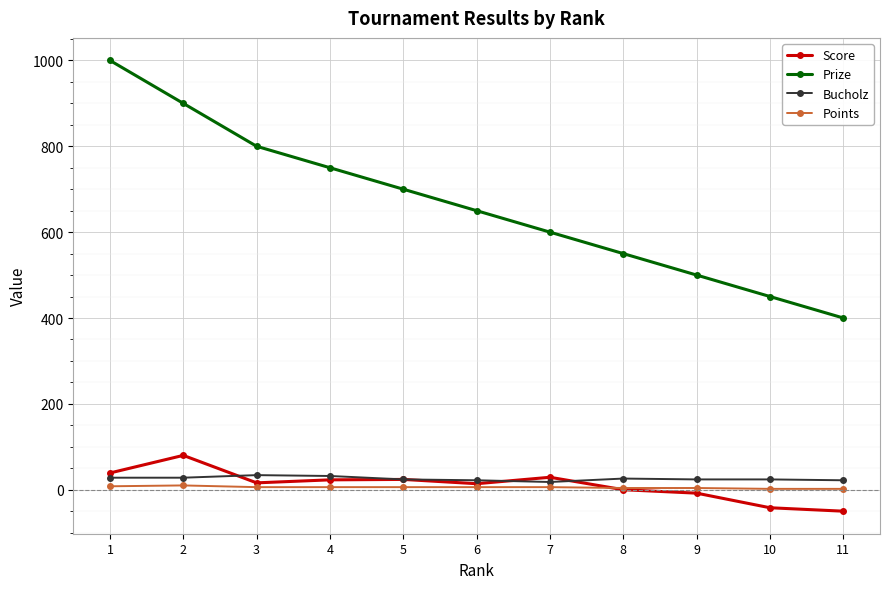

What is the lowest value of the Score series?

-50